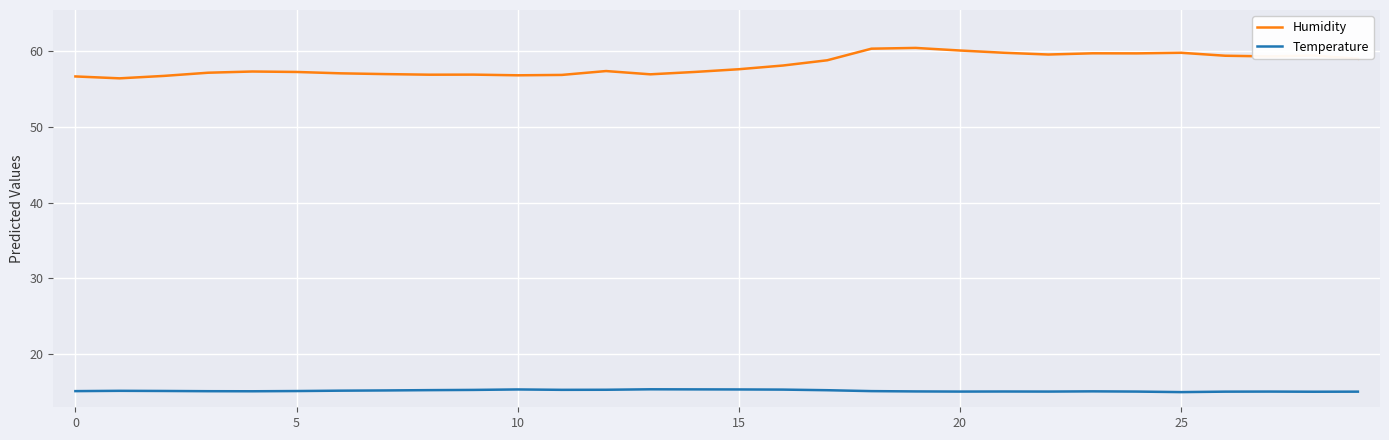

Which series has the largest total across all categories?

Humidity